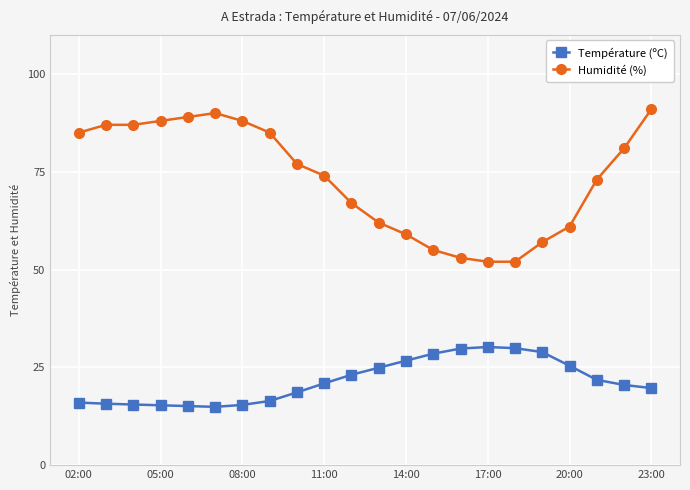

What is the value of the Humidité (%) point at the 10th from the left?

74.0